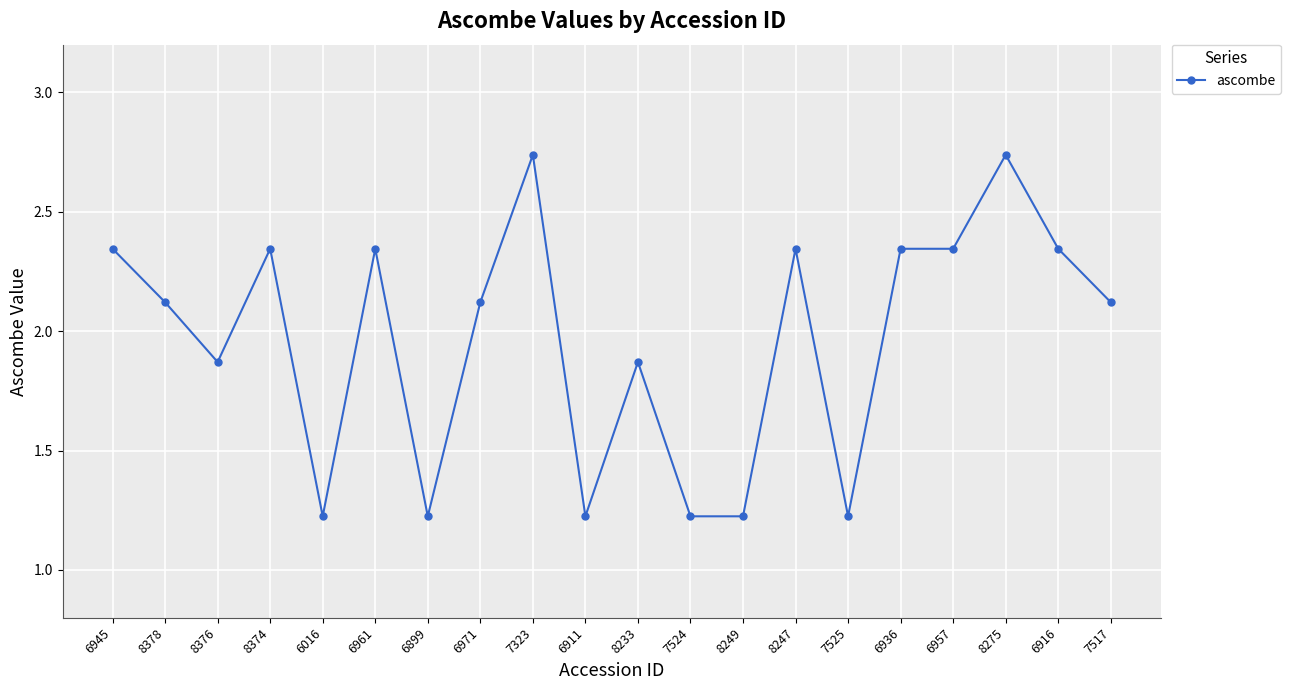

What is the ratio of the value at 6957 to the value at 6916?

1.0